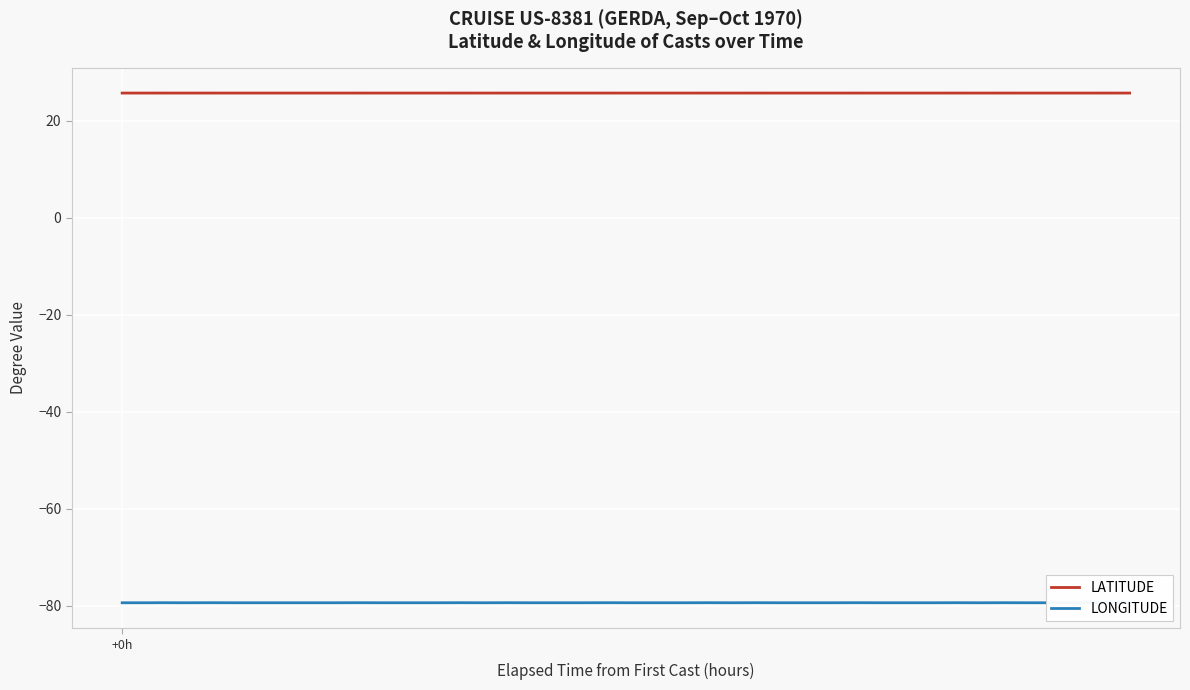

What are all the series names shown in the legend?

LATITUDE, LONGITUDE